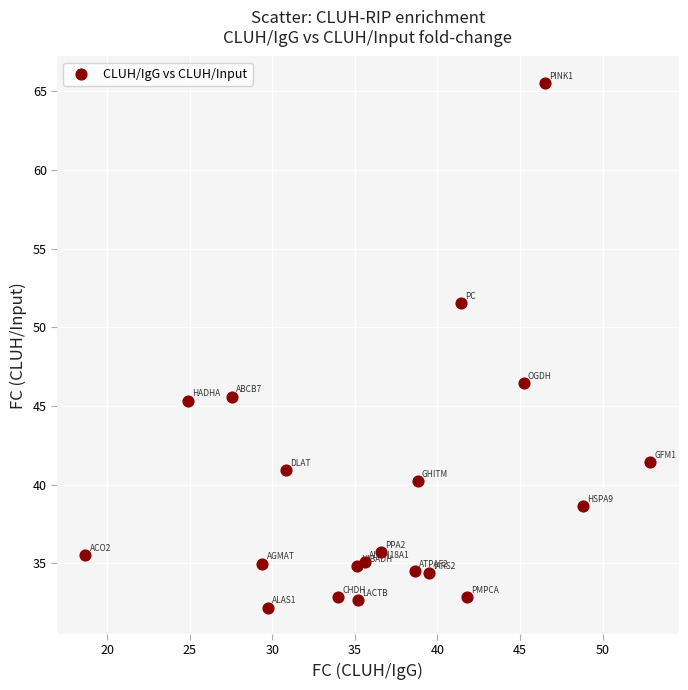

What is the range of X values (max minus min)?

34.2